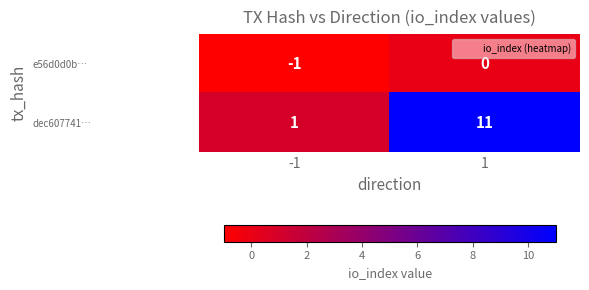

What is the spread (max minus min) of values at 1?

11